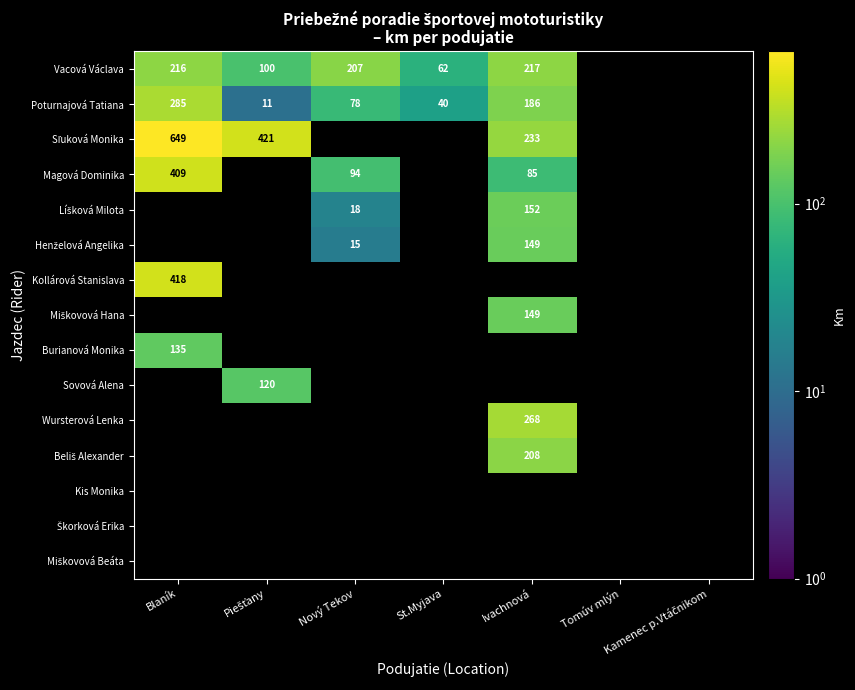

Is it true that Magová Dominika equals 409 at Blaník?

True